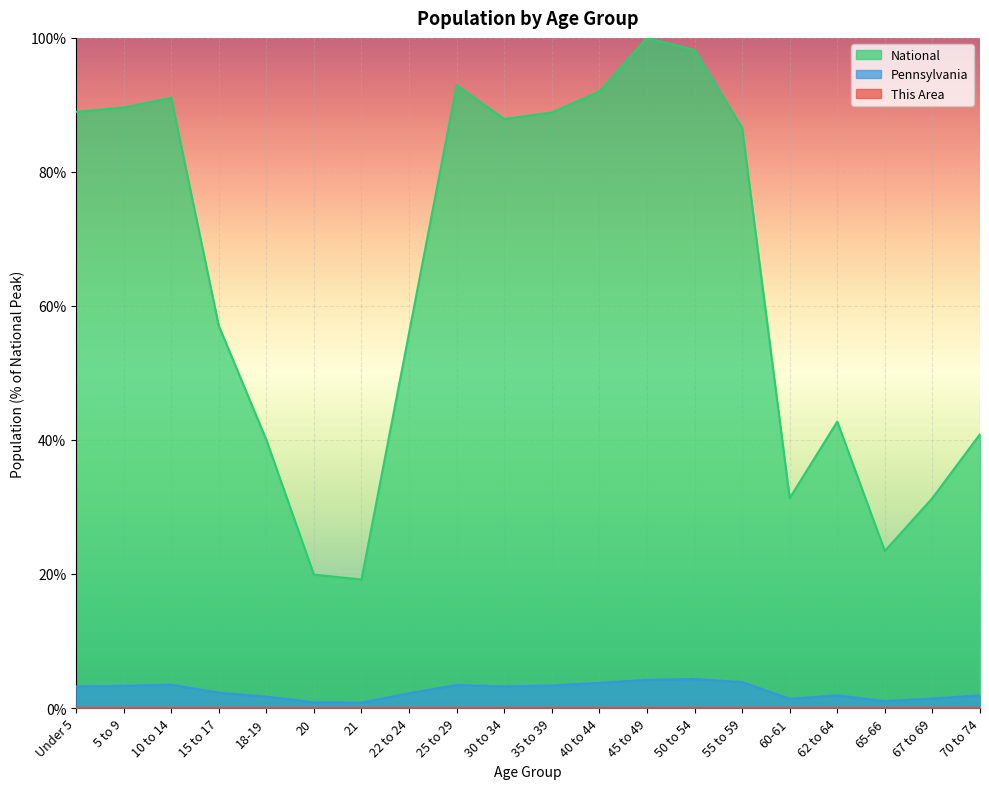

True or false: This Area and National cross at least once.

False